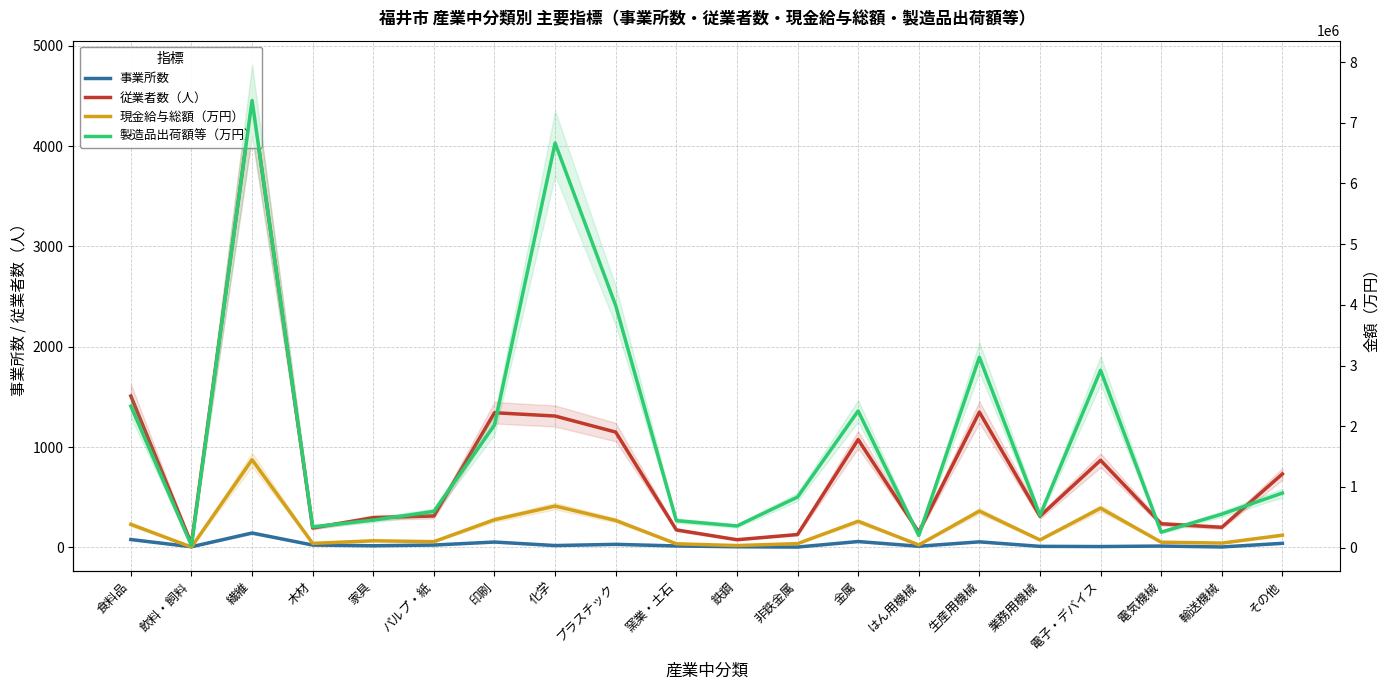

What is the minimum value for 従業者数（人）?

35